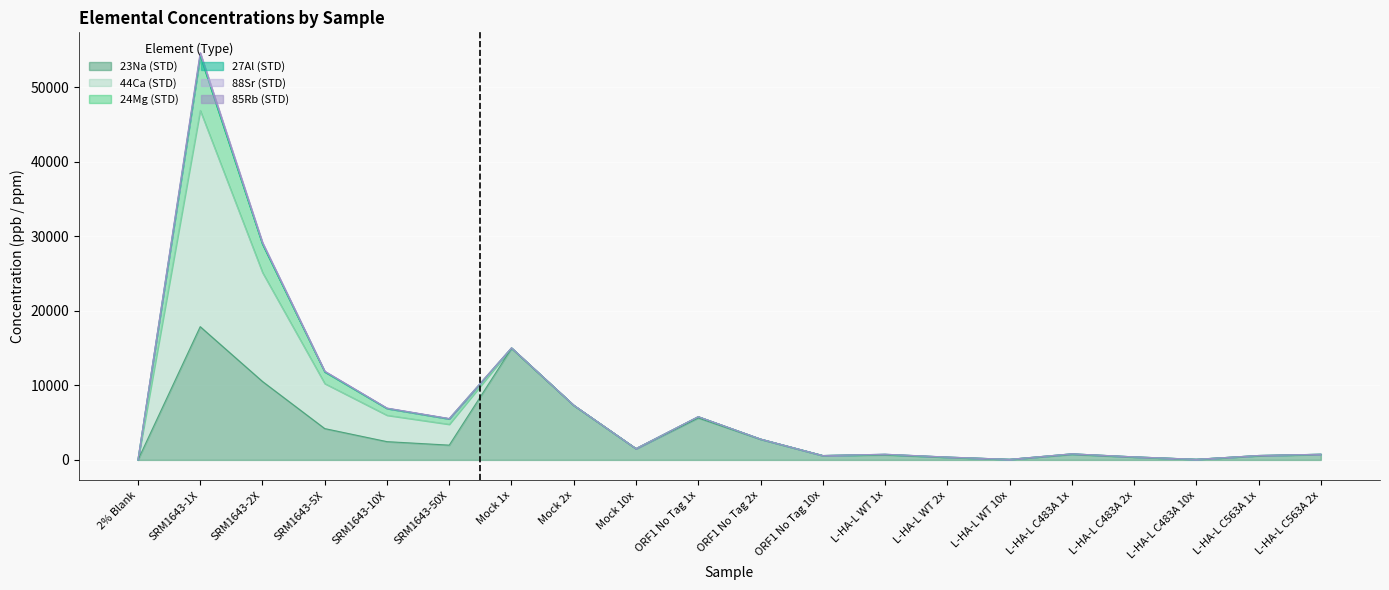

Reading left to right, what are all the values shown in this chart?

23Na (STD): 0.0	17881.1	10528.5	4206.0	2454.1	1985.0	14967.4	7305.0	1503.6	5638.6	2773.1	579.8	676.7	342.0	67.0	744.0	370.2	73.5	549.7	733.5
24Mg (STD): 0.0	7293.5	3794.7	1563.5	904.6	725.2	6.2	2.7	3.6	6.7	2.7	0.5	9.2	4.5	1.2	15.1	8.2	1.6	5.4	4.0
27Al (STD): 0.0	131.2	68.0	27.4	15.9	13.0	5.6	2.7	0.5	3.7	1.9	0.3	18.7	9.3	2.0	4.7	2.4	0.4	3.6	2.0
44Ca (STD): 0.0	29011.1	14617.5	6039.9	3541.4	2797.3	47.3	21.0	5.7	149.8	20.1	3.1	52.8	25.7	5.1	51.4	28.3	4.6	33.3	20.0
85Rb (STD): 0.0	12.4	6.3	2.7	1.6	1.3	0.0	0.0	0.0	0.0	0.0	0.0	0.0	0.0	0.0	0.0	0.0	0.0	0.0	0.0
88Sr (STD): 0.0	309.8	156.1	63.6	37.7	30.0	1.3	0.6	0.1	1.3	0.6	0.1	3.5	1.8	0.3	1.4	0.7	0.1	1.2	0.6